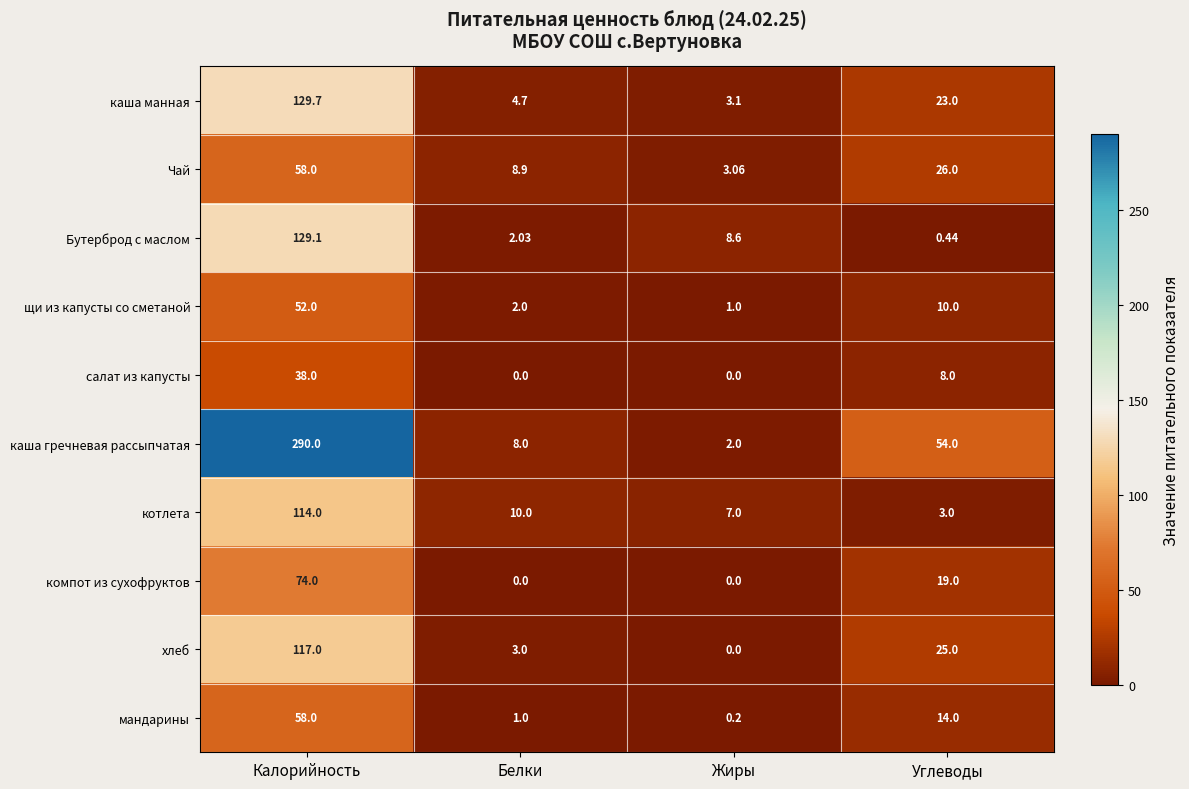

At which category does the chart reach its peak across all series?

Калорийность